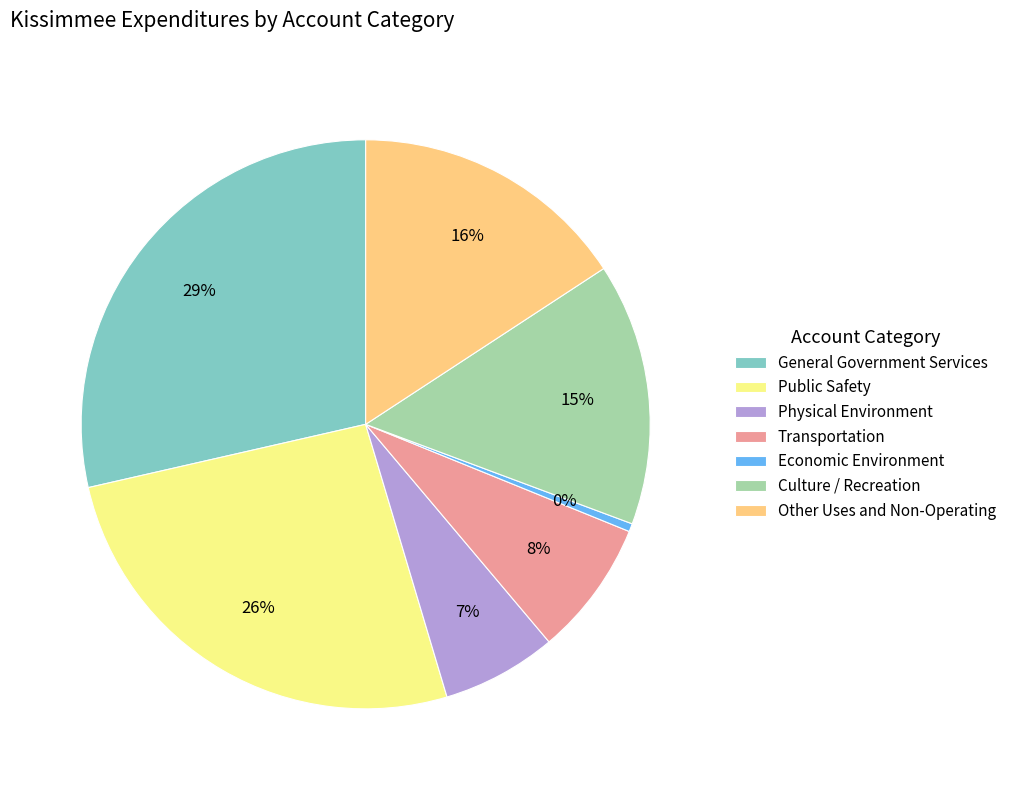

Which has a higher value, Other Uses and Non-Operating or Physical Environment?

Other Uses and Non-Operating